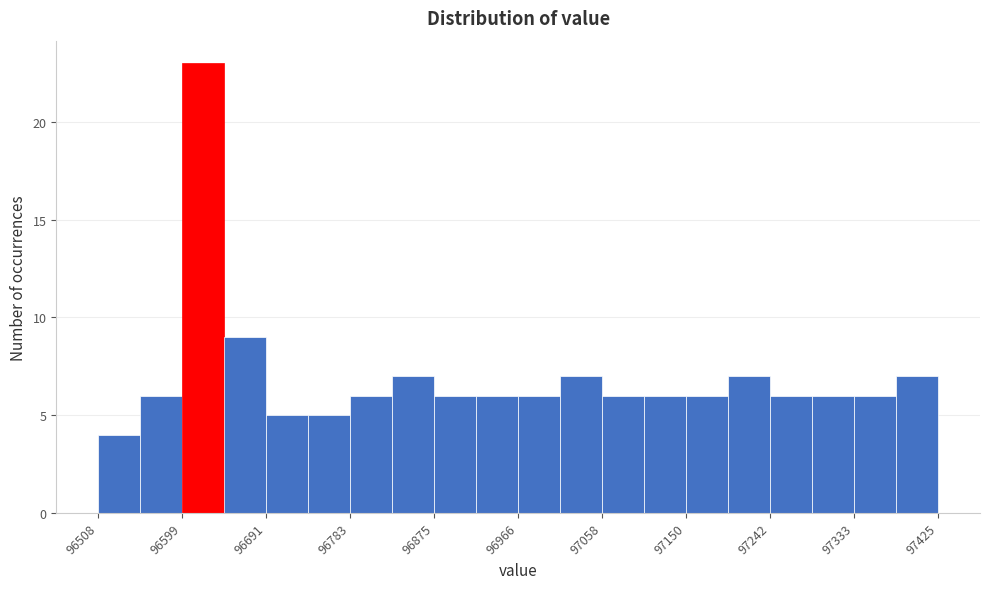

Reading left to right, list every bar in this chart as the range it spans on the x-axis followed by its height. Neither the bar edges nor the heights are printed on the chart, so give them approximately, as read against the axes.

96510 to 96550: 4
96550 to 96600: 6
96600 to 96650: 23
96650 to 96690: 9
96690 to 96740: 5
96740 to 96780: 5
96780 to 96830: 6
96830 to 96870: 7
96870 to 96920: 6
96920 to 96970: 6
96970 to 97010: 6
97010 to 97060: 7
97060 to 97100: 6
97100 to 97150: 6
97150 to 97200: 6
97200 to 97240: 7
97240 to 97290: 6
97290 to 97330: 6
97330 to 97380: 6
97380 to 97430: 7